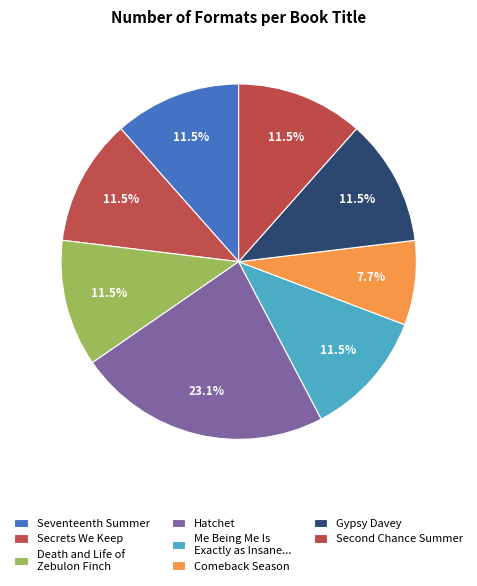

What portion of the pie excludes Hatchet?

76.9%